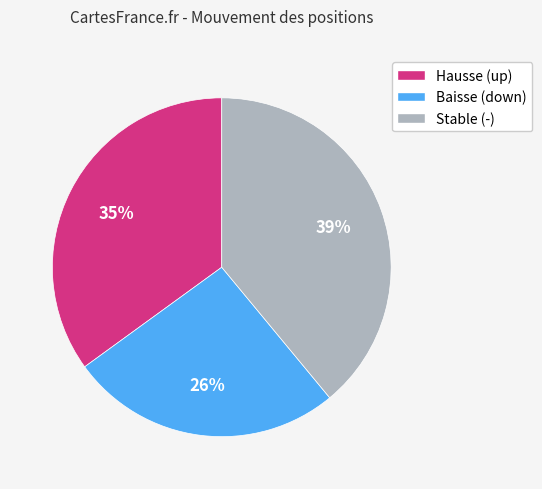

Is it true that Hausse (up) is 35% of the pie?

True